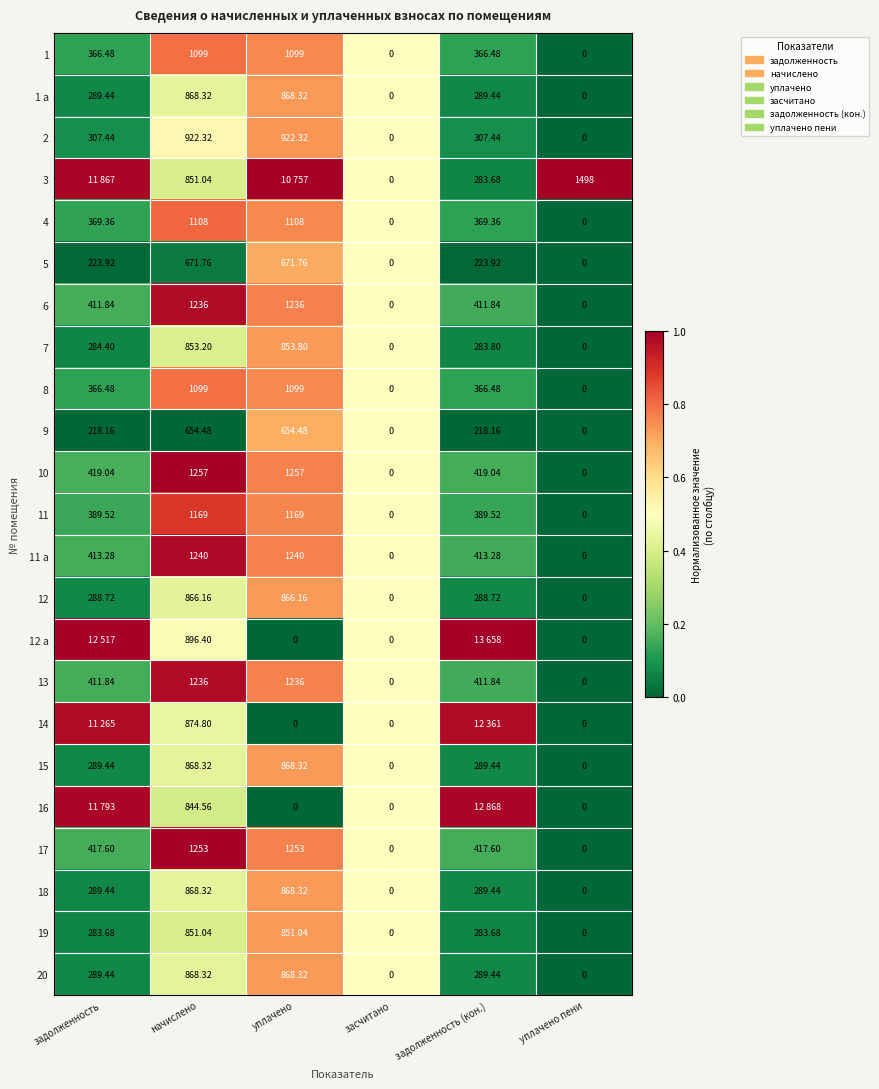

Is the value of 16 at засчитано greater than the value of 1 а at начислено?

No